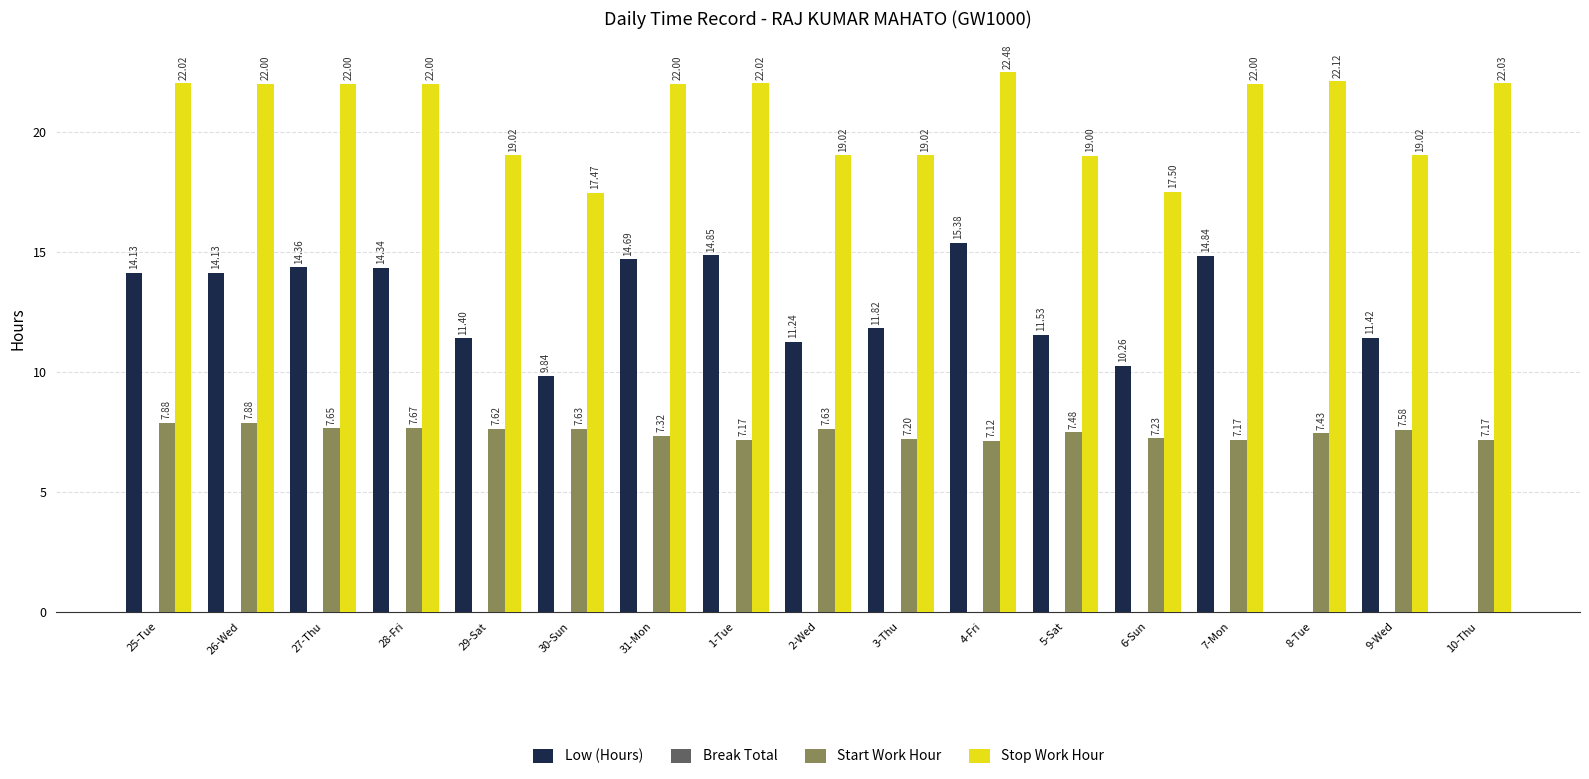

Which series has the widest spread of values?

Low (Hours)